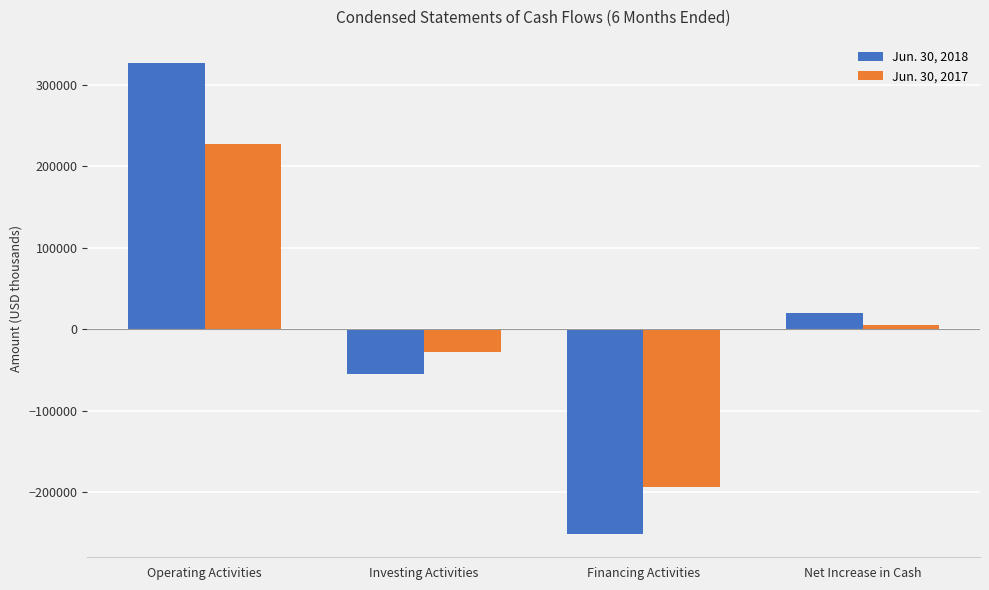

Where is Jun. 30, 2017 nearest to the value 16376?

Net Increase in Cash